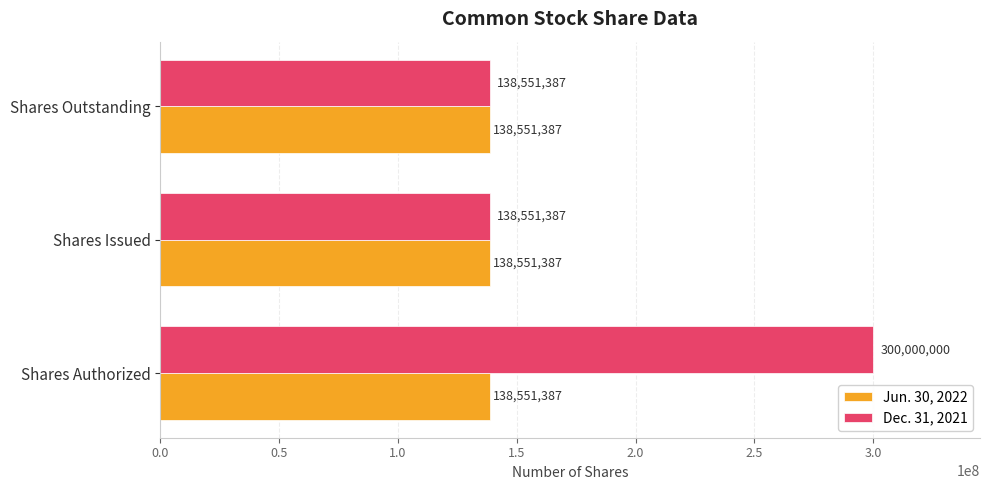

Which series has the largest total across all categories?

Dec. 31, 2021